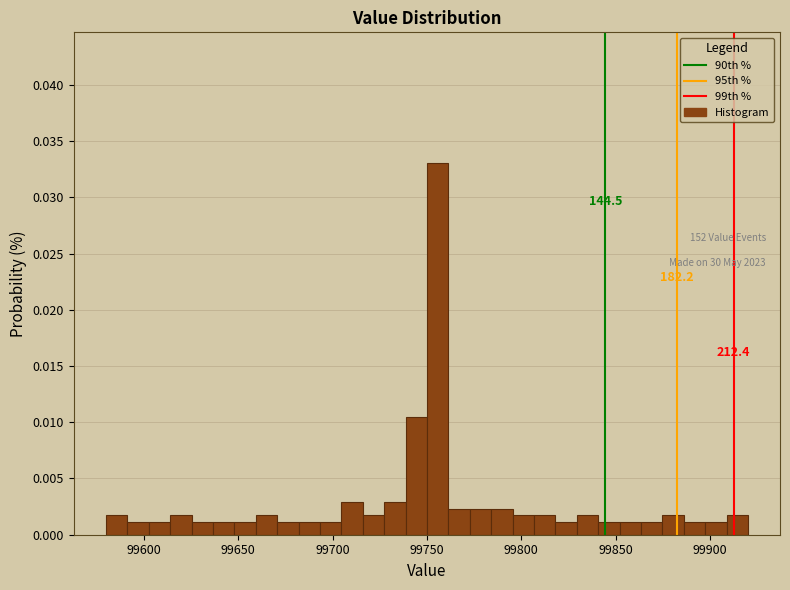

Read against the x-axis, roughly where is the centre of the tallest bar?

99755